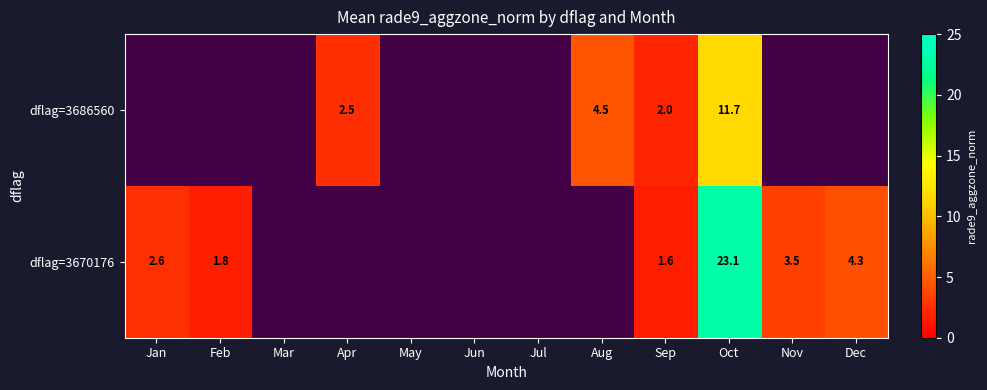

Is the value of dflag=3670176 at Nov greater than the value of dflag=3686560 at Dec?

No